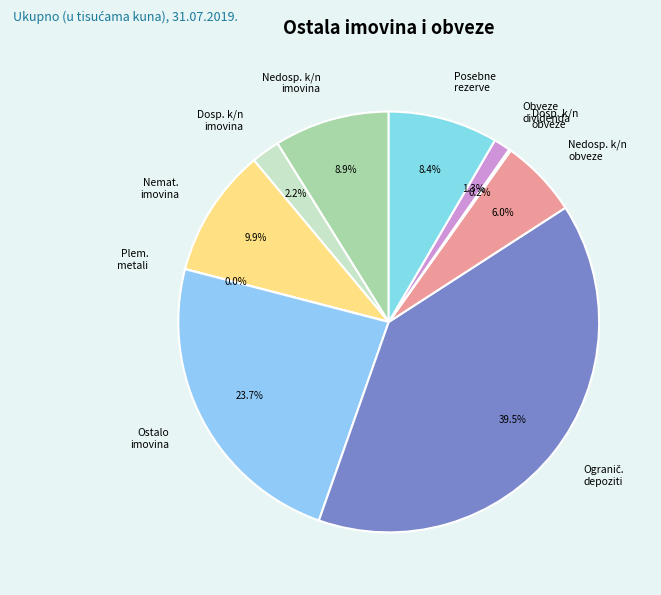

What is the ratio of the value at Posebne rezerve to the value at Dosp. k/n imovina?

3.8